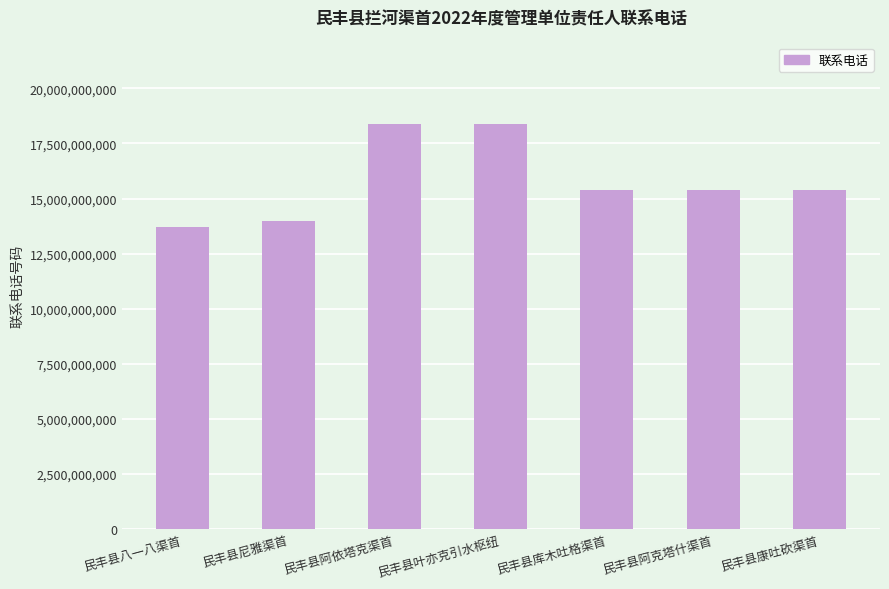

Which has a higher value, 民丰县阿克塔什渠首 or 民丰县尼雅渠首?

民丰县阿克塔什渠首